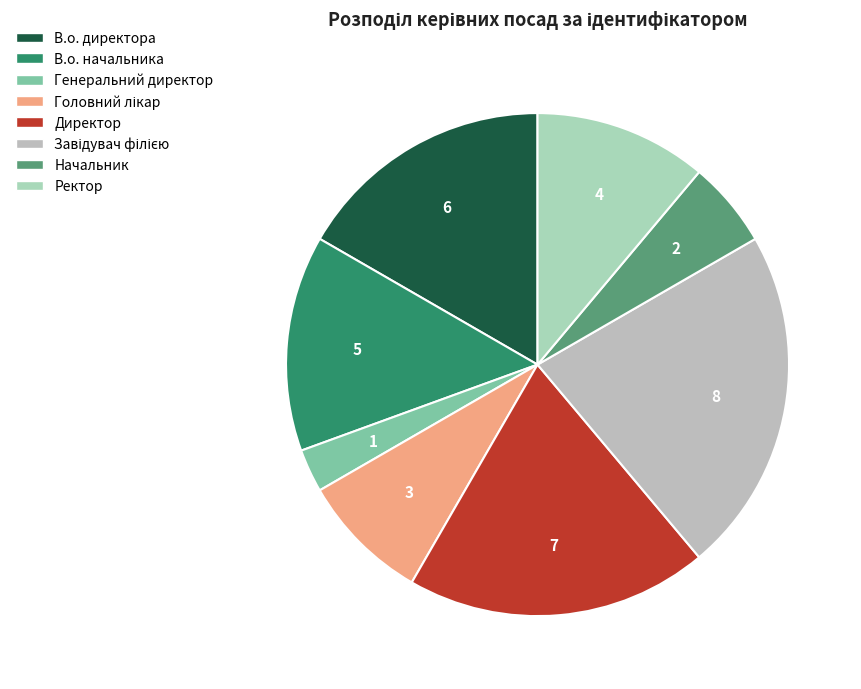

What is the ratio of the value at В.о. начальника to the value at Начальник?

2.5